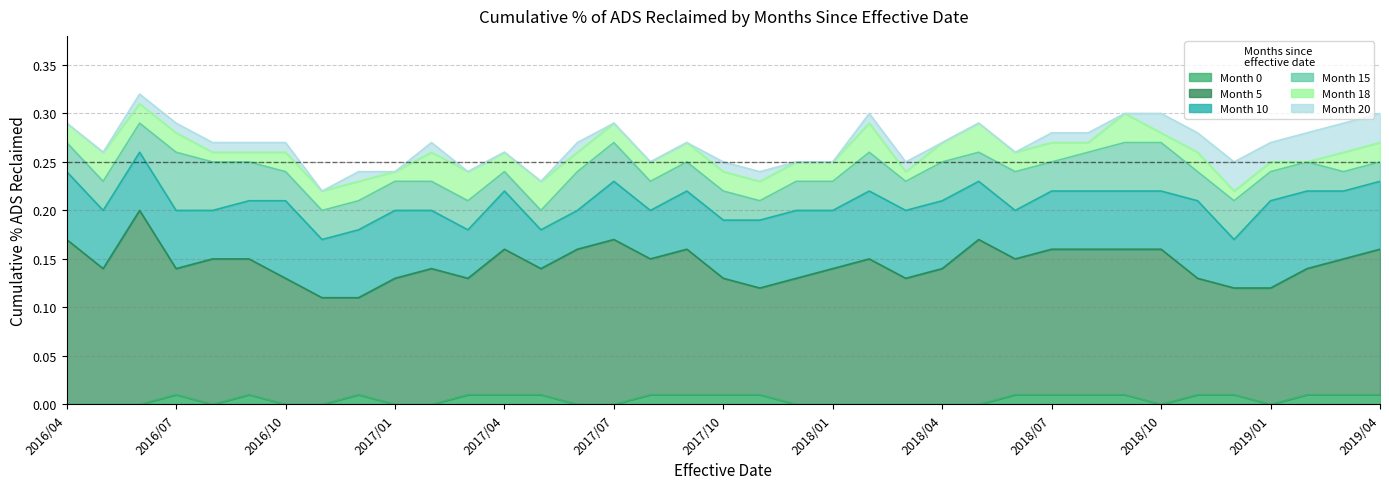

At 2019/04, list the series in order from largest to smallest.

Month 20, Month 18, Month 15, Month 10, Month 5, Month 0